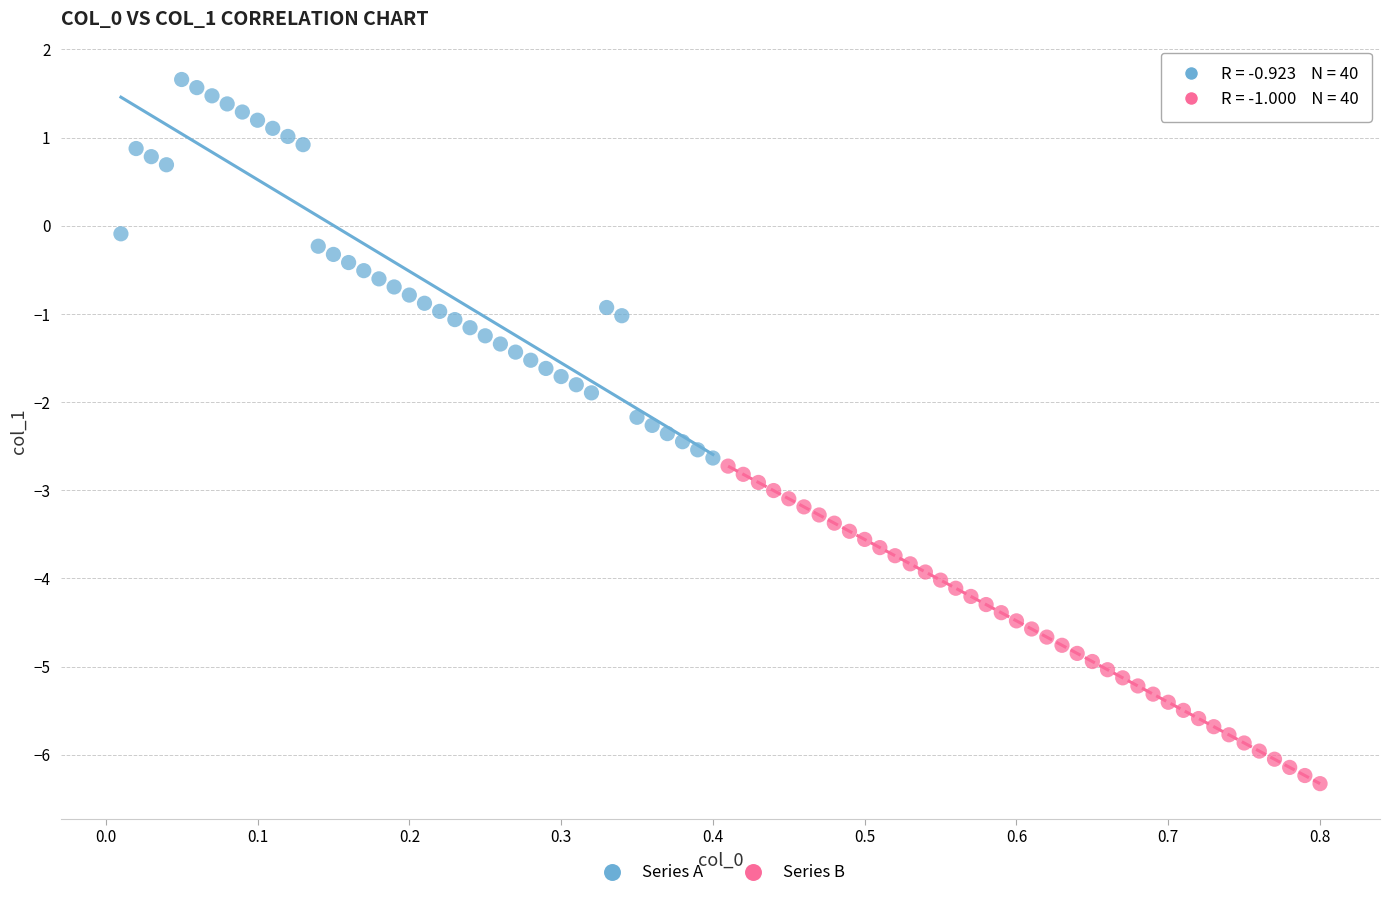

Which series has the largest Y range (max minus min)?

Series A